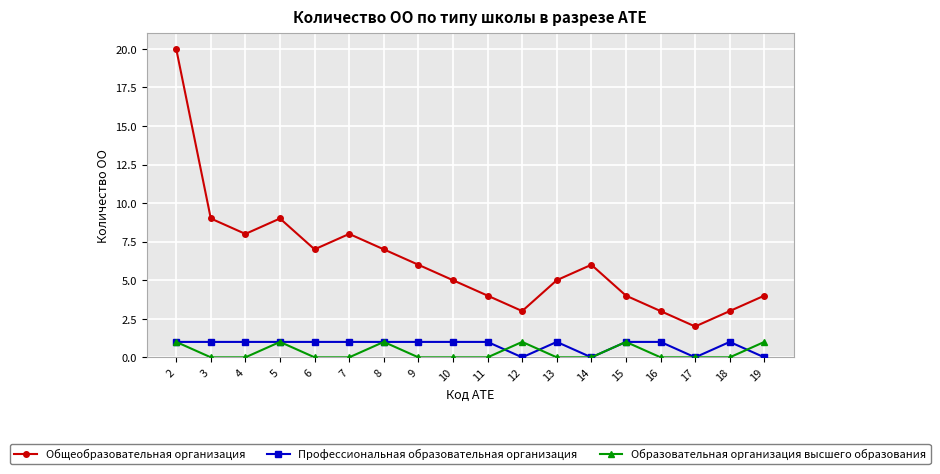

What is the average value of the Профессиональная образовательная организация series?

1